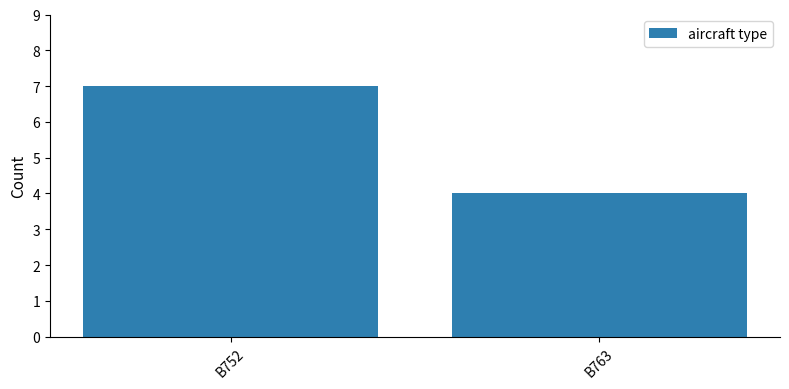

Reading left to right, extract all data points from this chart.

7	4